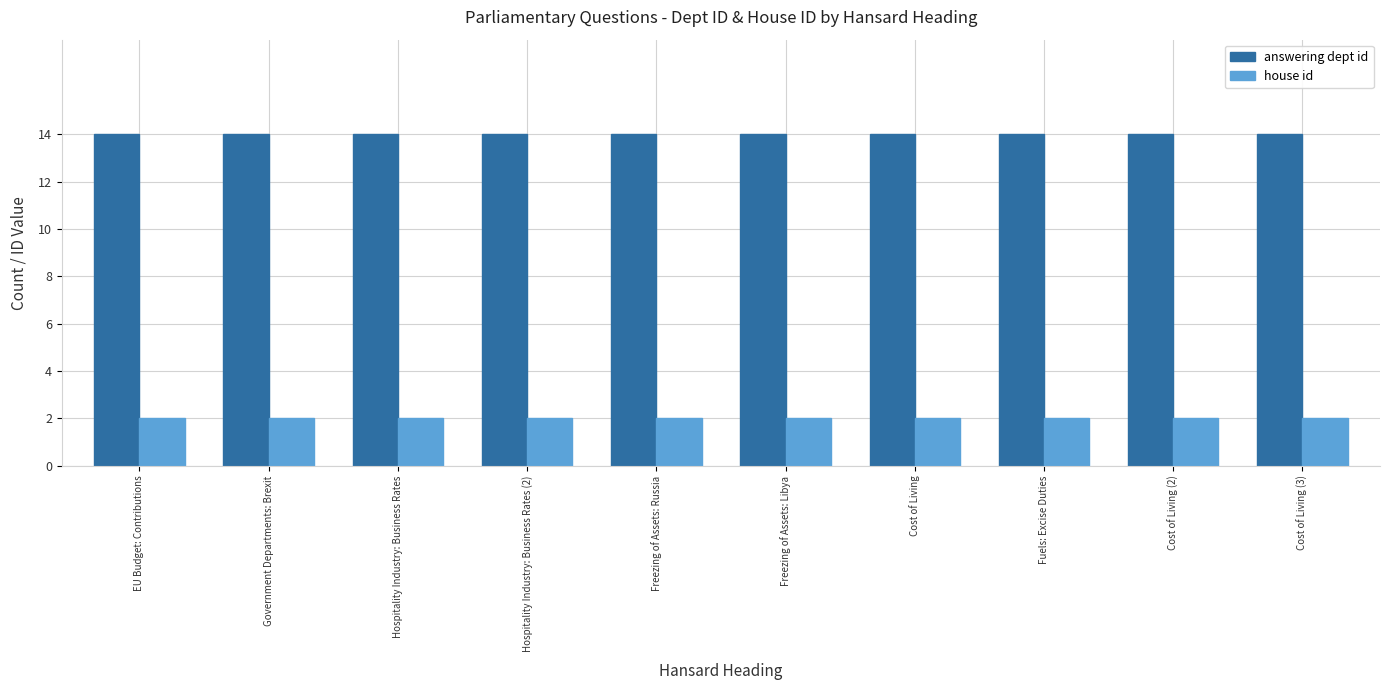

At Fuels: Excise Duties, list the series in order from smallest to largest.

house id, answering dept id